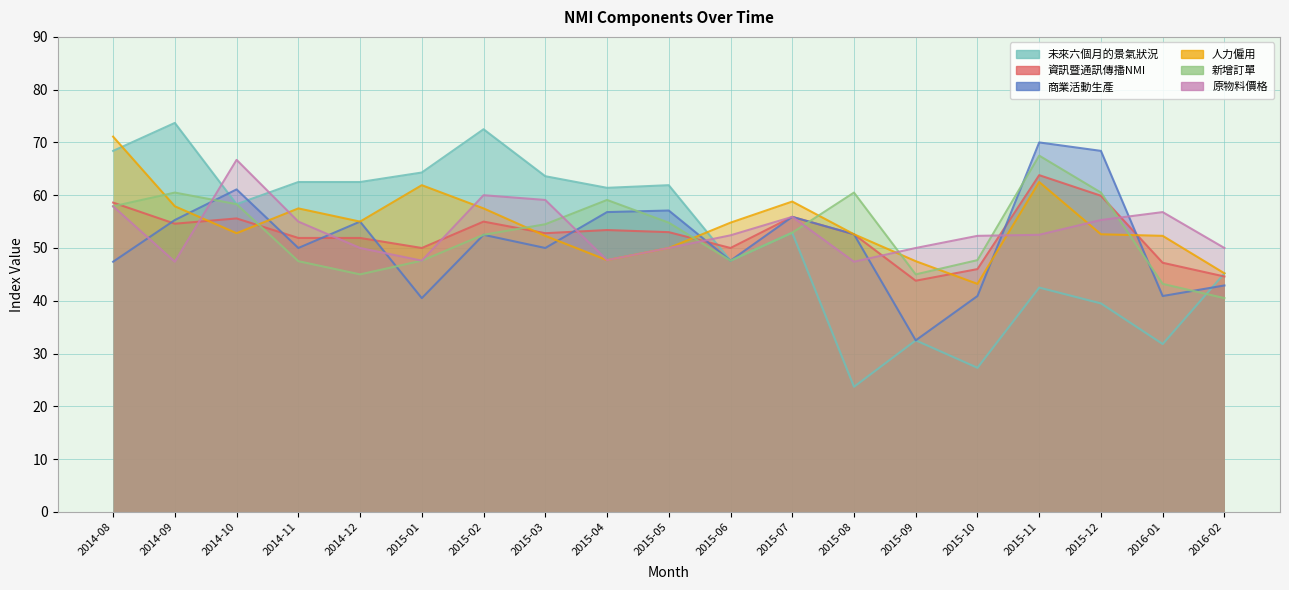

Rank the series at 2015-11 from lowest to highest value.

未來六個月的景氣狀況, 原物料價格, 人力僱用, 資訊暨通訊傳播NMI, 新增訂單, 商業活動生產